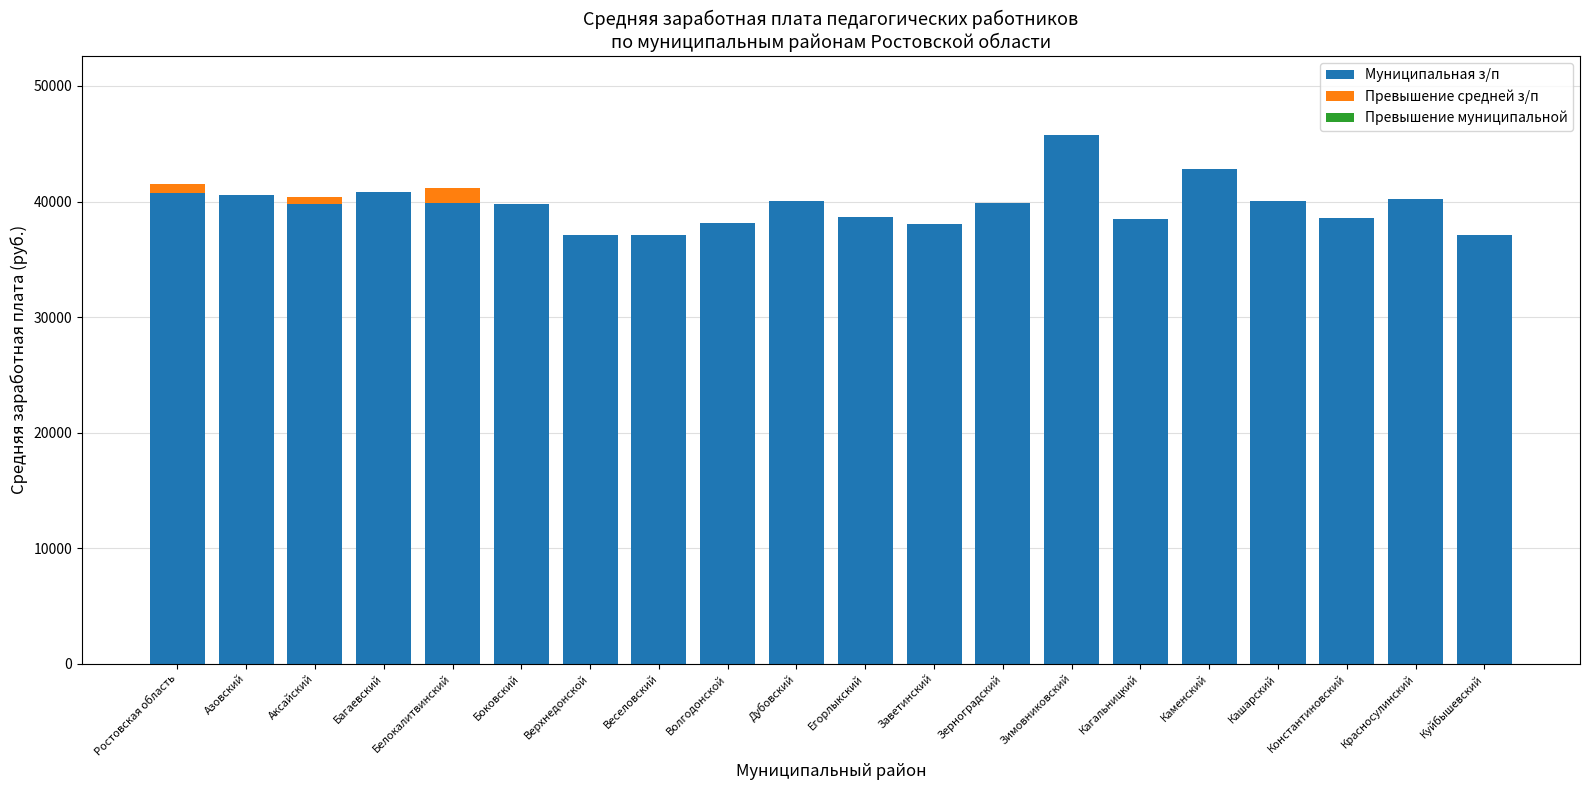

What is the maximum value for Муниципальная з/п?

45743.9